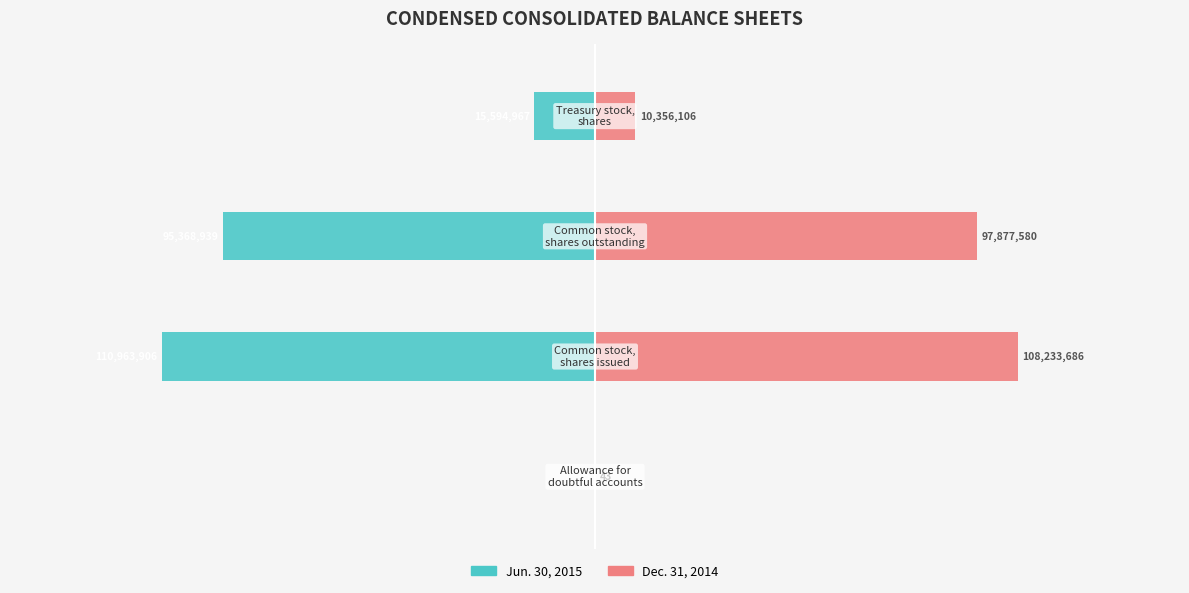

At which label does Dec. 31, 2014 first exceed 97877580?

1